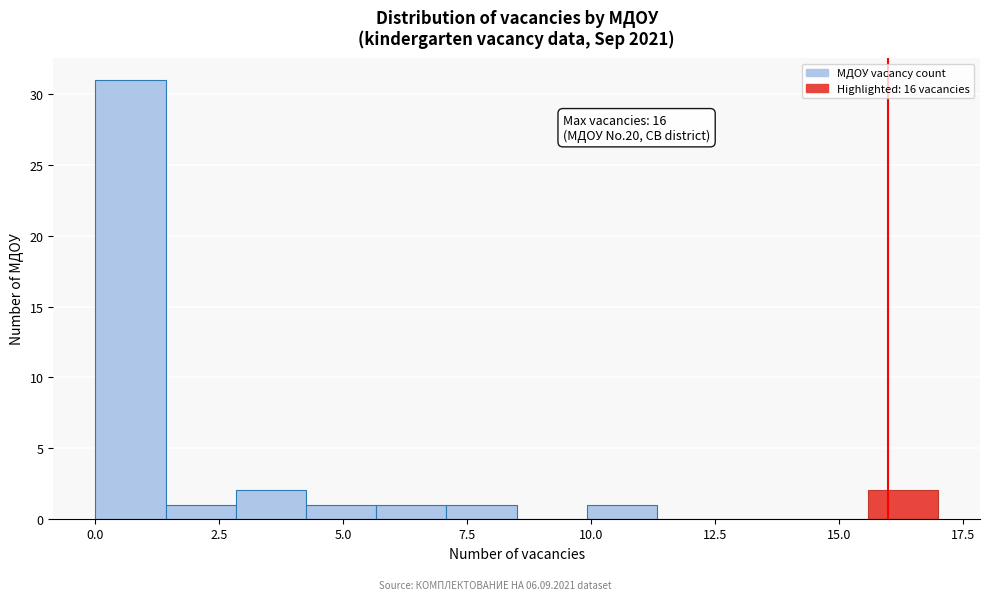

Around what value on the x-axis is the tallest bar? Give the approximate position of its centre, as read against the axis.

0.5